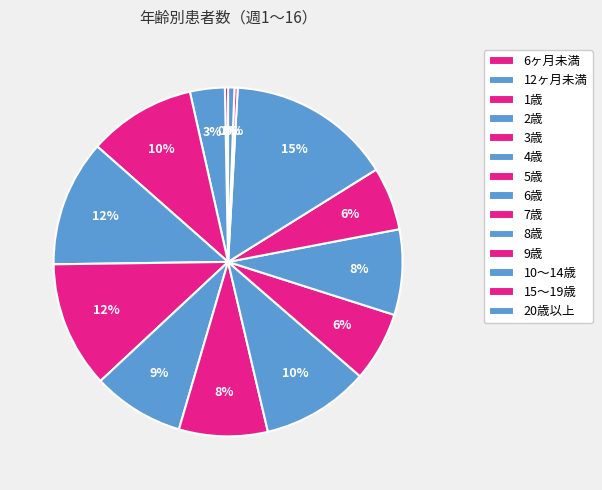

Is there a majority slice in this chart?

No